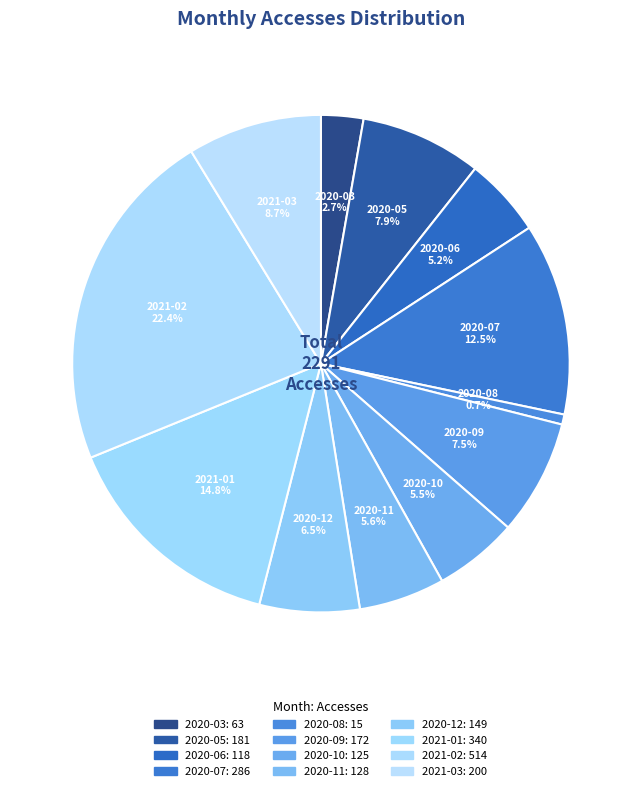

What percentage do 2020-11 and 2021-02 together represent?

28.0%